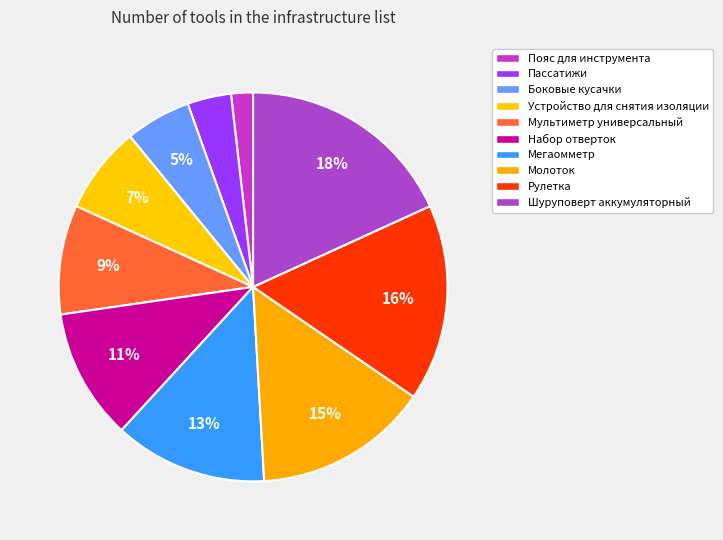

Does Боковые кусачки represent more than half of the total?

No